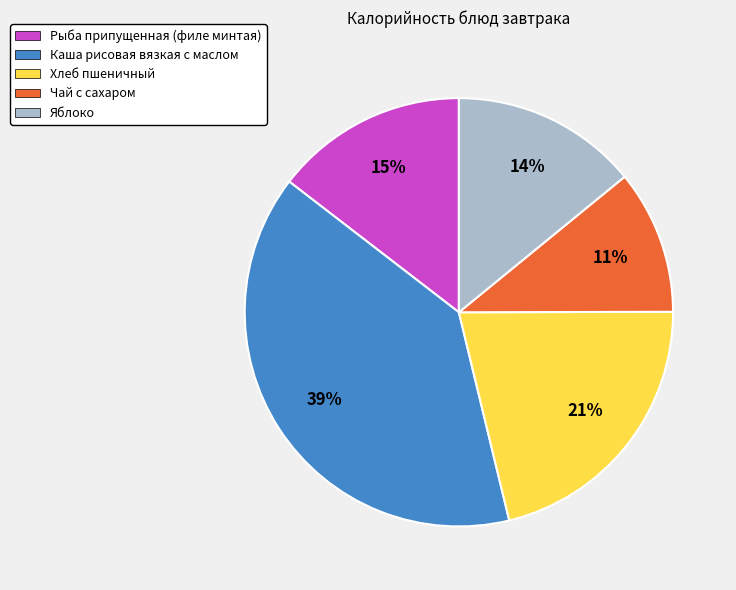

Count the number of slices in the pie.

5